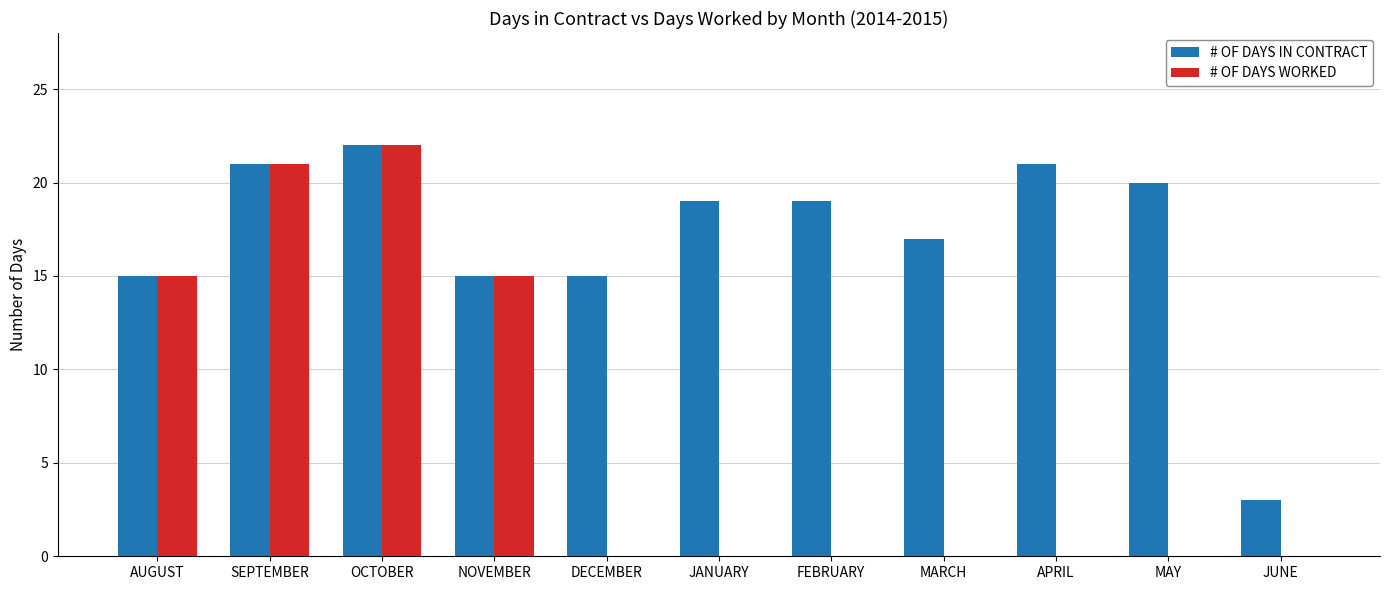

How many data points does each series have?

11